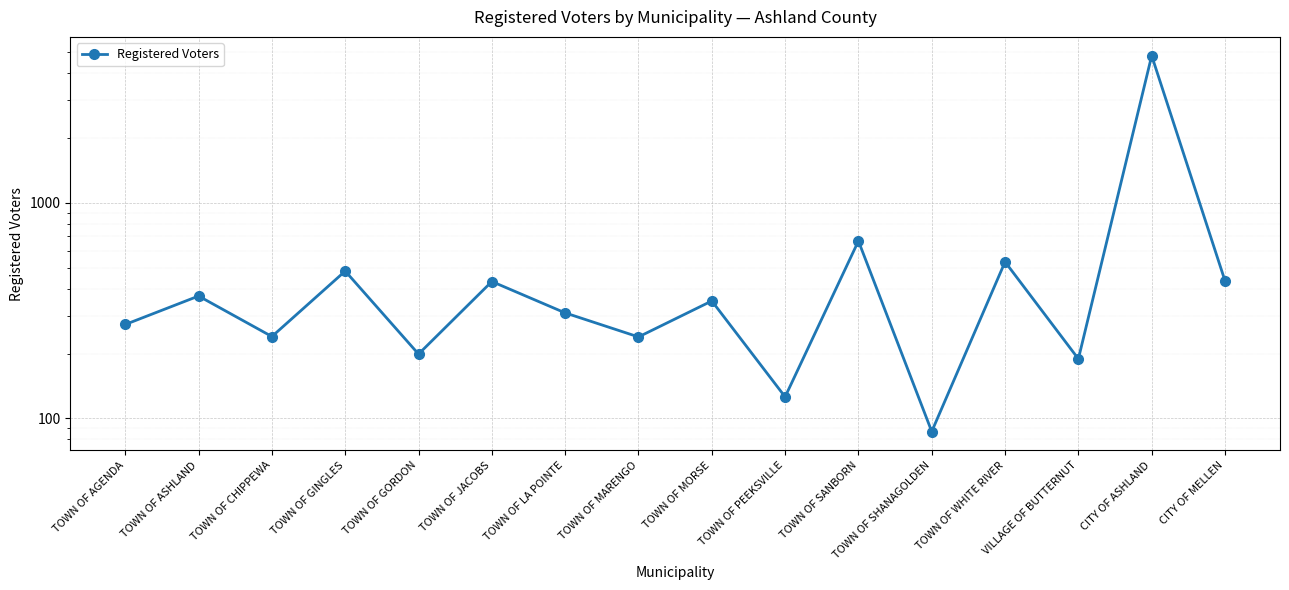

Reading left to right, extract all data points from this chart.

TOWN OF AGENDA=273	TOWN OF ASHLAND=370	TOWN OF CHIPPEWA=240	TOWN OF GINGLES=483	TOWN OF GORDON=199	TOWN OF JACOBS=432	TOWN OF LA POINTE=309	TOWN OF MARENGO=239	TOWN OF MORSE=351	TOWN OF PEEKSVILLE=126	TOWN OF SANBORN=666	TOWN OF SHANAGOLDEN=87	TOWN OF WHITE RIVER=533	VILLAGE OF BUTTERNUT=189	CITY OF ASHLAND=4823	CITY OF MELLEN=435